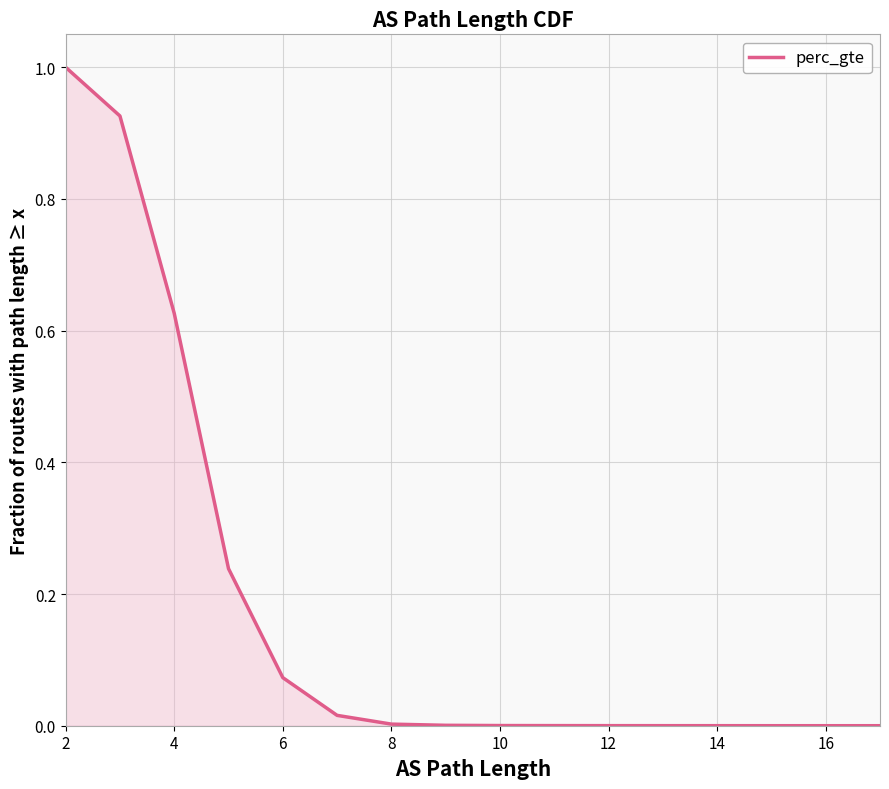

At which category does the chart reach its peak across all series?

2